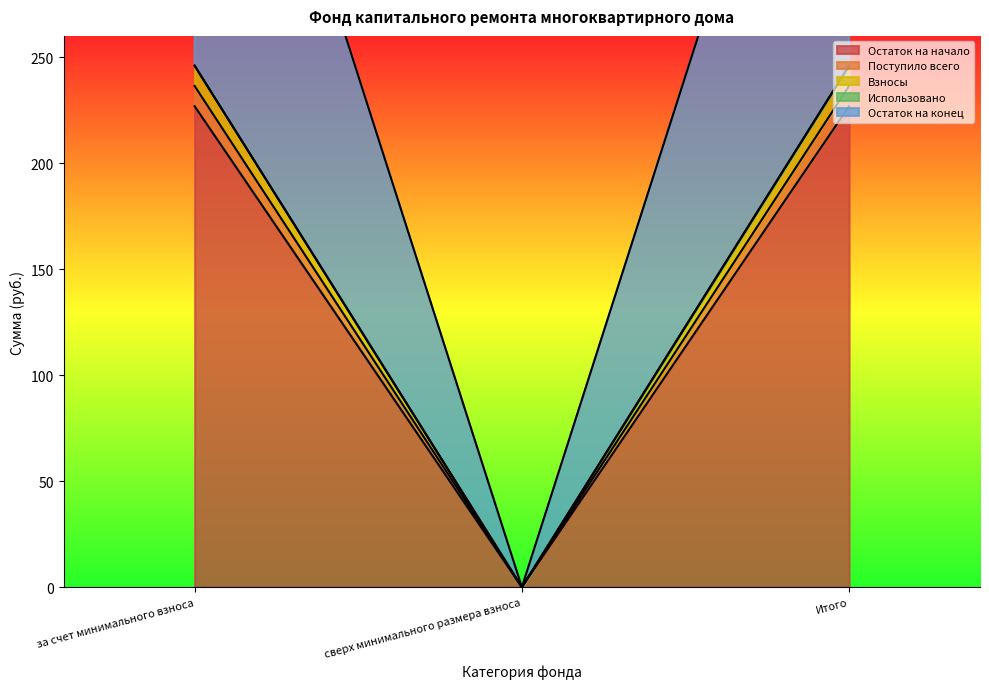

True or false: Поступило всего has a value of 386.7 at Итого.

False